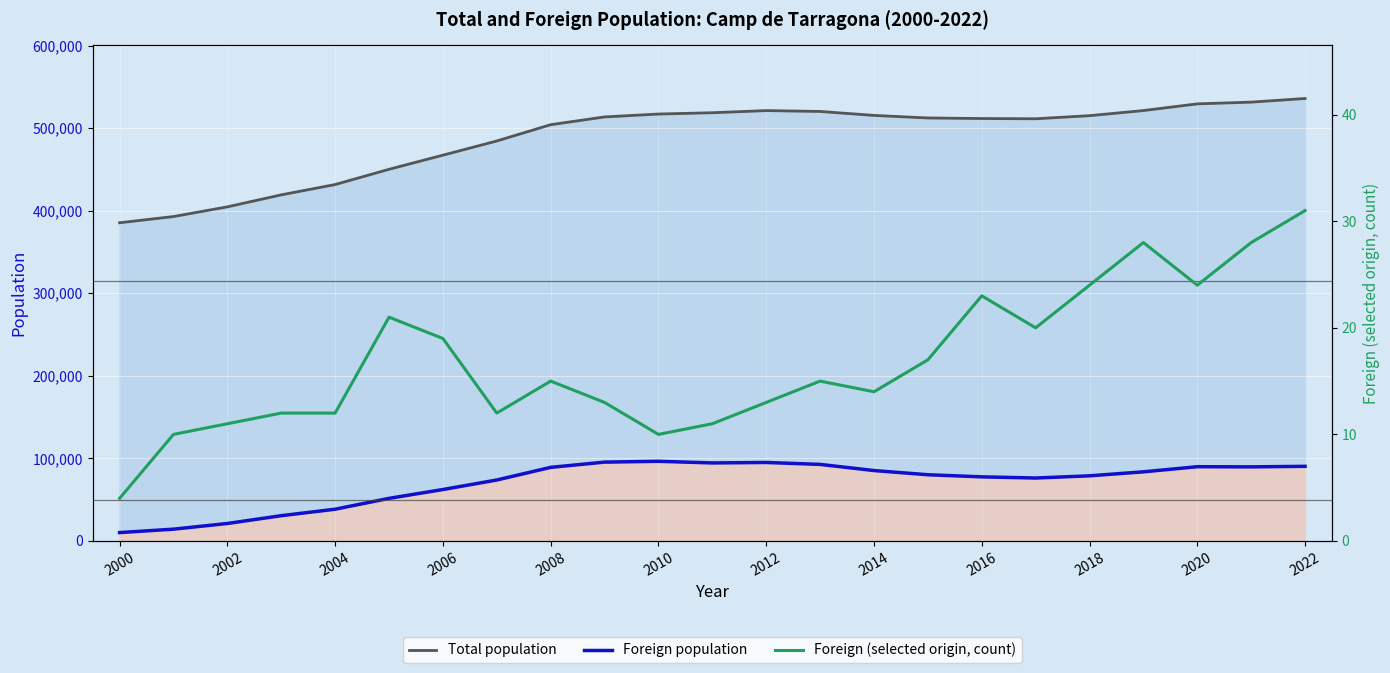

At which category is the sum across all series the highest?

2022